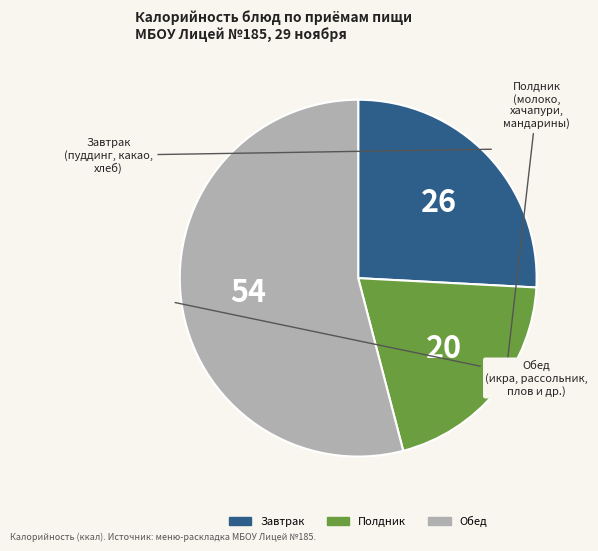

Is there a majority slice in this chart?

Yes